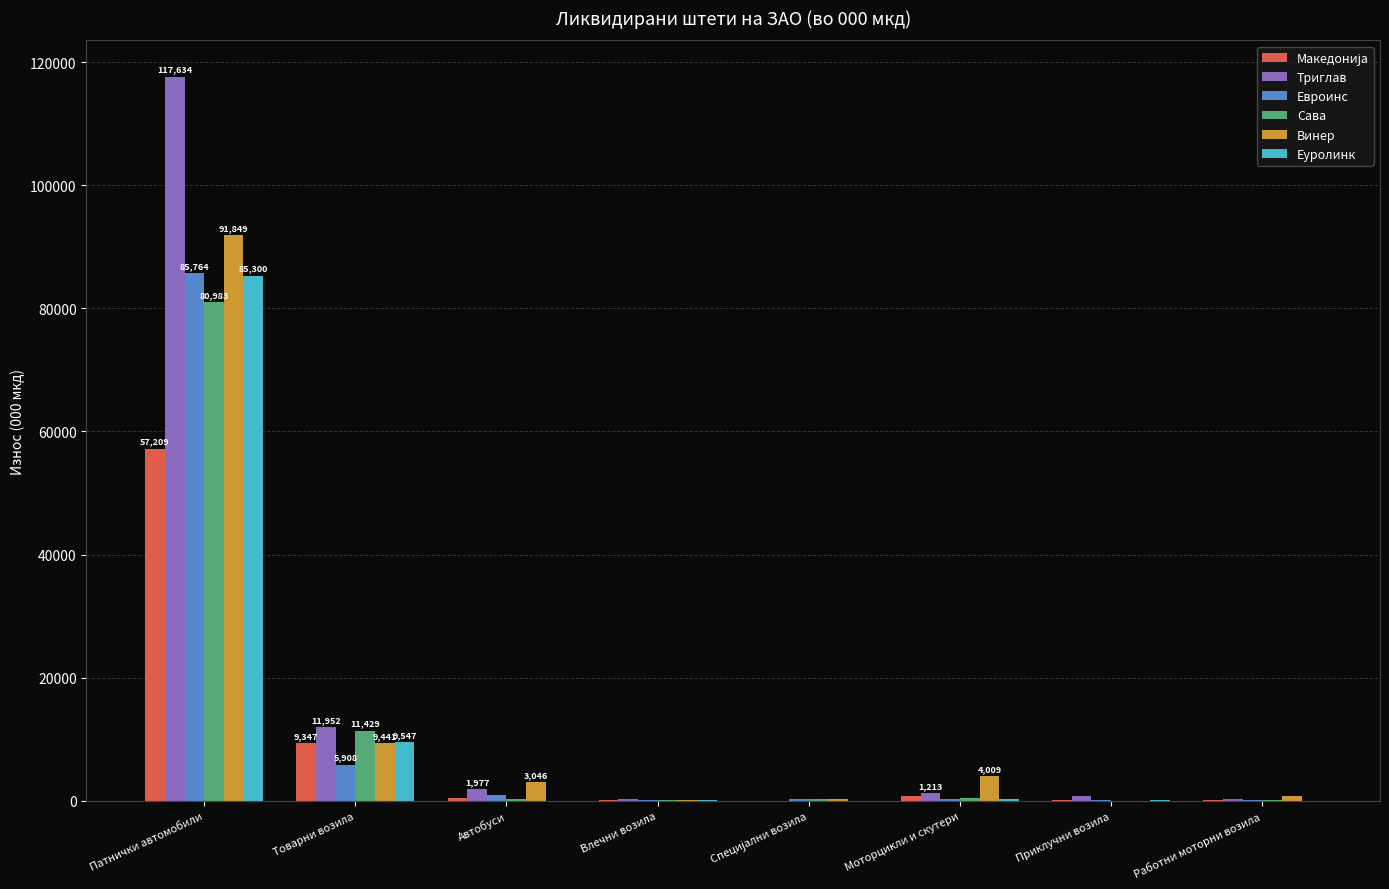

At which category is the sum across all series the highest?

Патнички автомобили